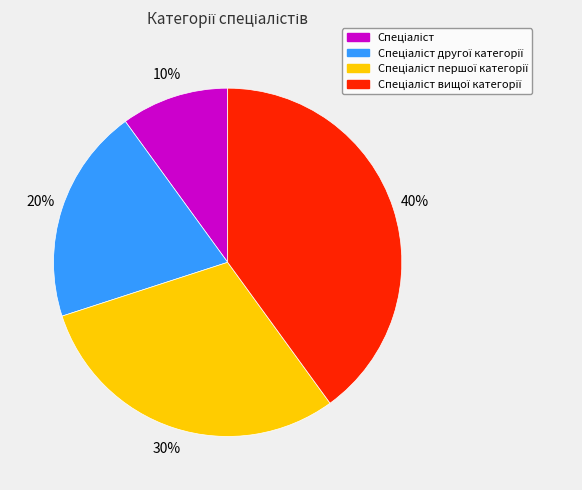

To the nearest percent, what is the average slice percentage?

25%